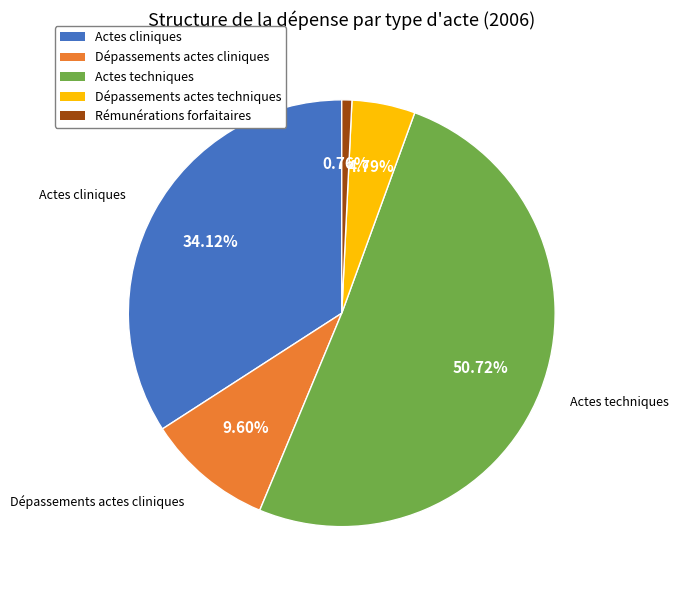

To the nearest percent, what percentage of the pie is Actes cliniques?

34%